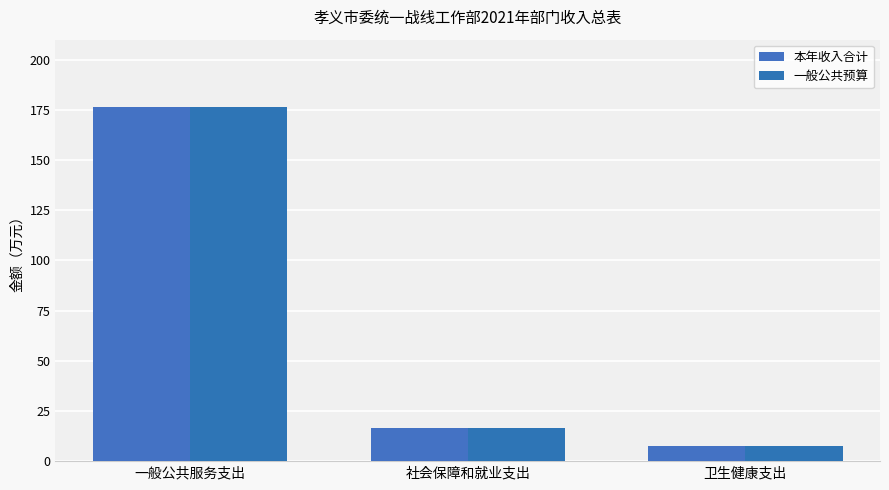

Reading left to right, transcribe all the data shown in this chart.

本年收入合计: 一般公共服务支出=176.3	社会保障和就业支出=16.4	卫生健康支出=7.4
一般公共预算: 一般公共服务支出=176.3	社会保障和就业支出=16.4	卫生健康支出=7.4